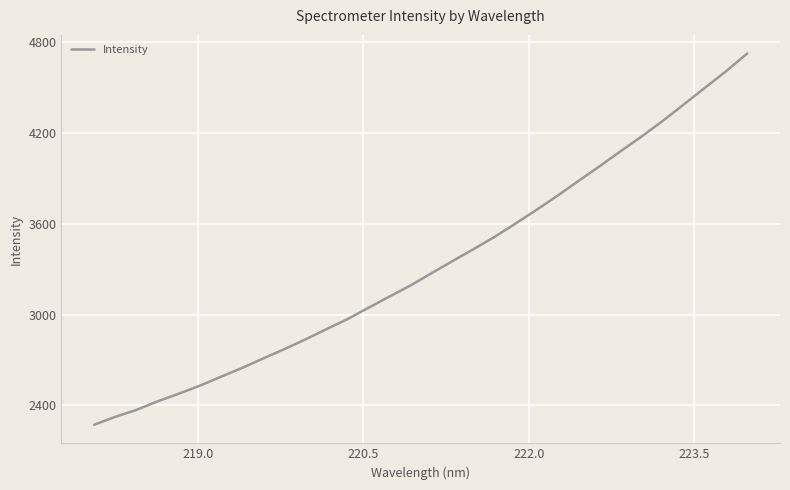

What is the smallest value displayed?

2272.1